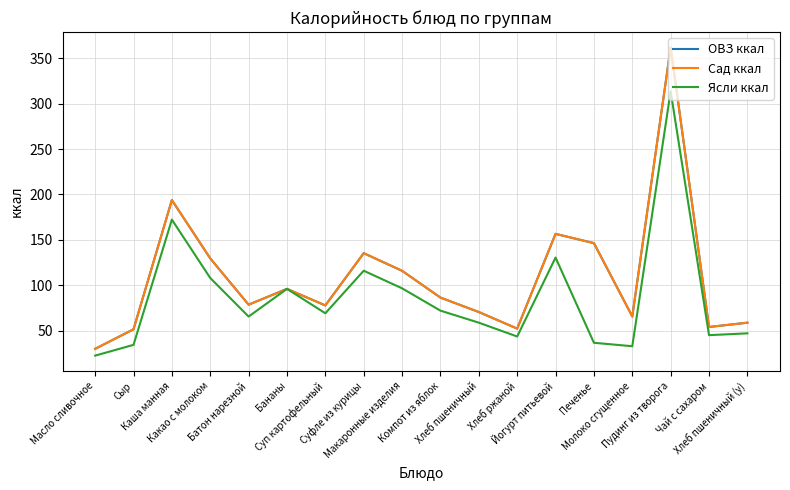

Does the chart have visible grid lines?

Yes